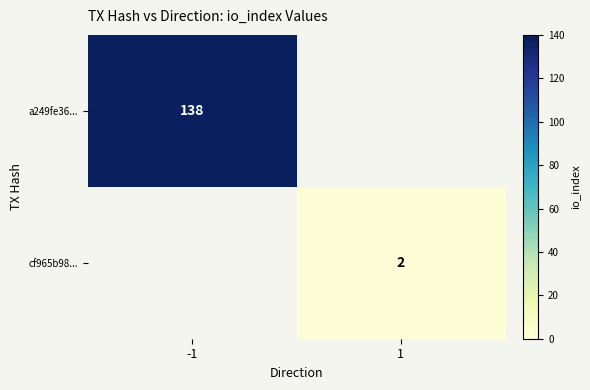

Is it true that a249fe36... equals 138 at -1?

True